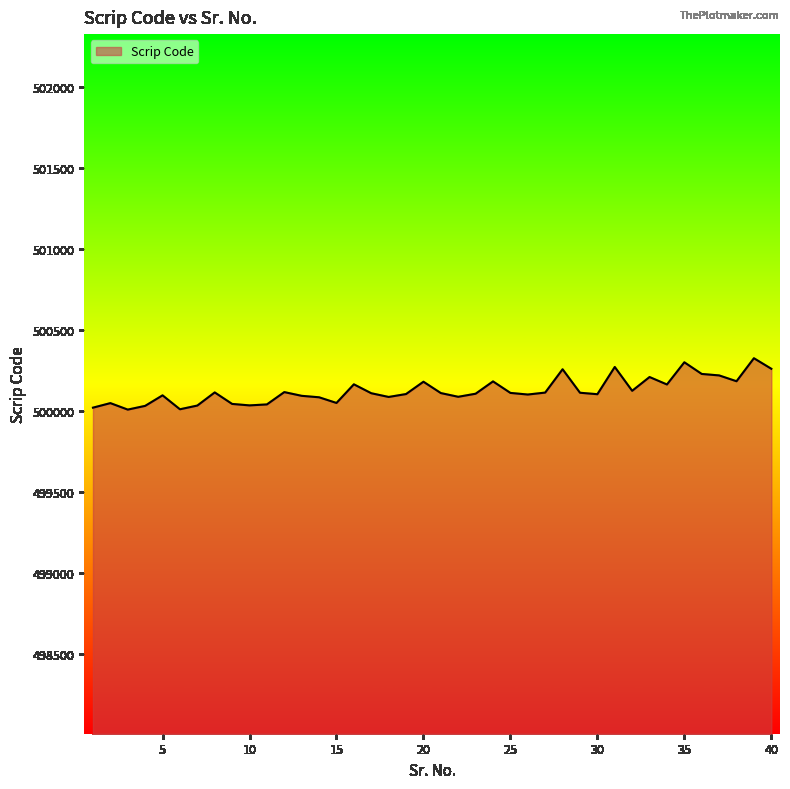

What is the difference between the maximum and minimum values?

317